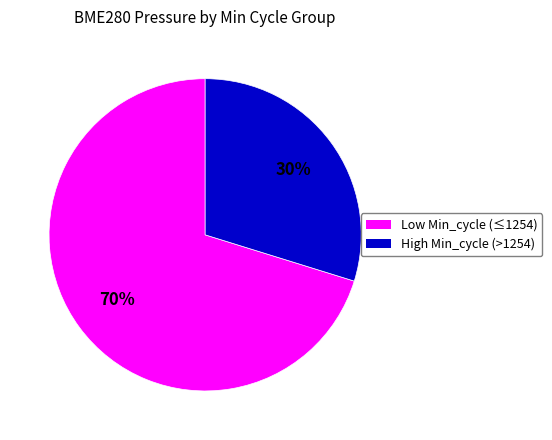

Is there any slice that represents more than half of the pie?

Yes